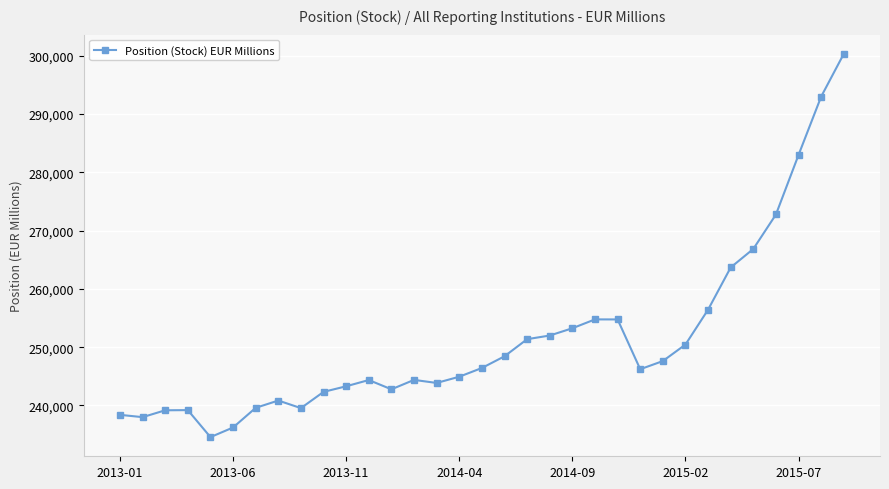

True or false: there are more than 2 points higher than both neighbors.

True